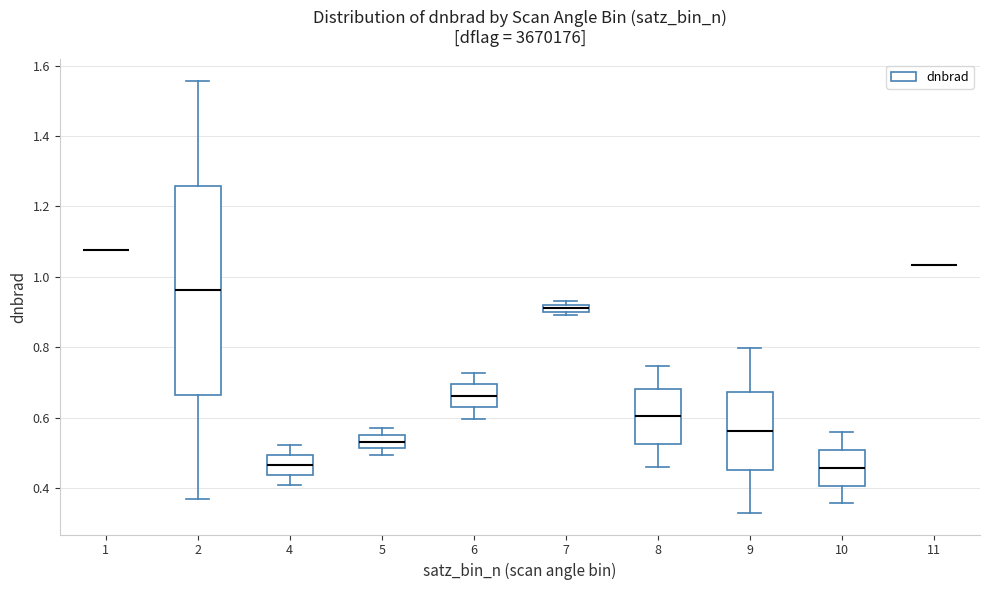

Where is the lower edge of the box at x = 10 on the y-axis? The values are not printed on the chart, so give them approximately, as read against the axis.

0.40